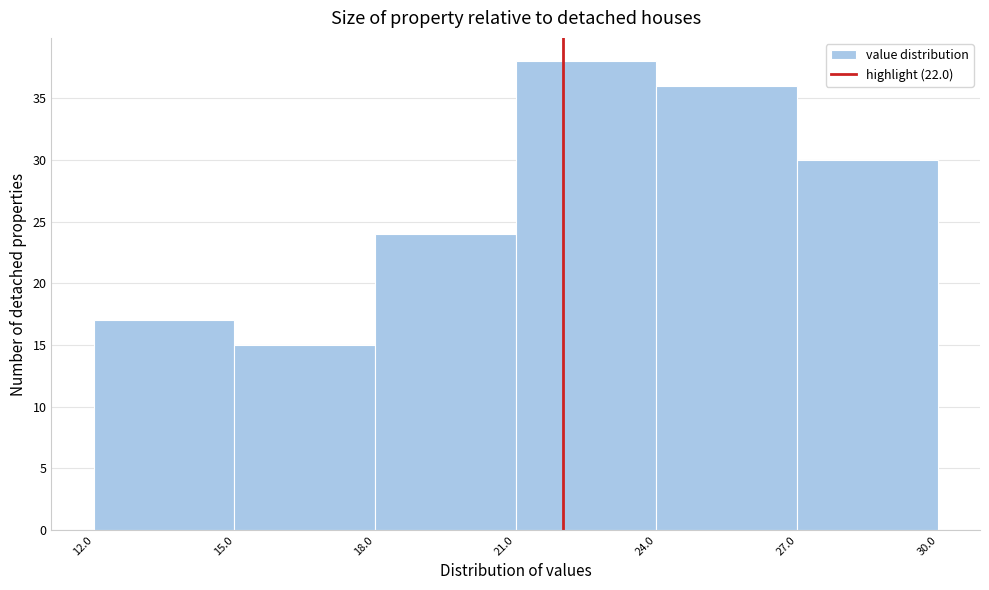

Over which range of the x-axis is the bar tallest?

21.0 to 24.0